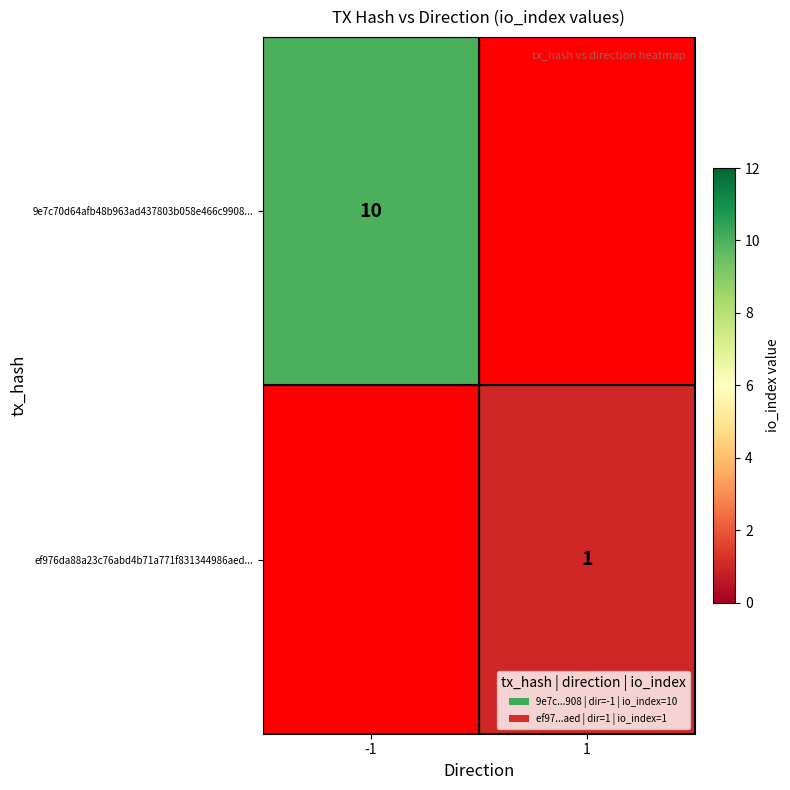

Is the value of 9e7c70d64afb48b963ad437803b058e466c9908... at -1 greater than the value of ef976da88a23c76abd4b71a771f831344986aed... at 1?

Yes